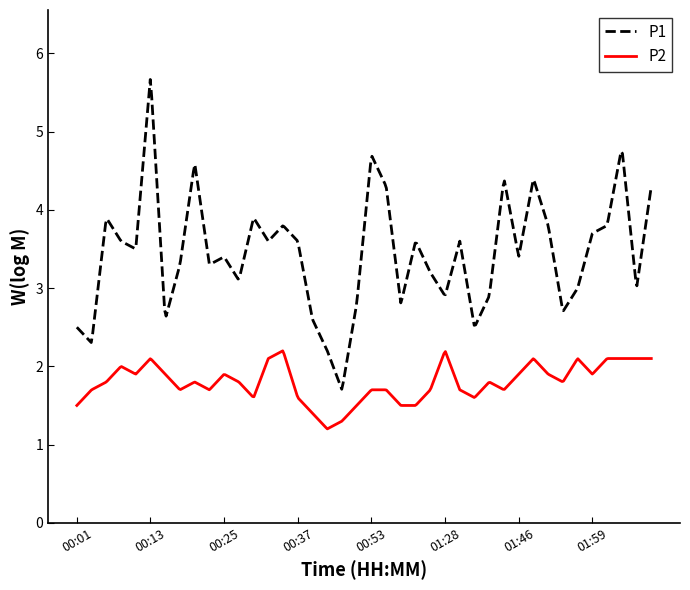

List the series in order of their peak value, highest first.

P1, P2